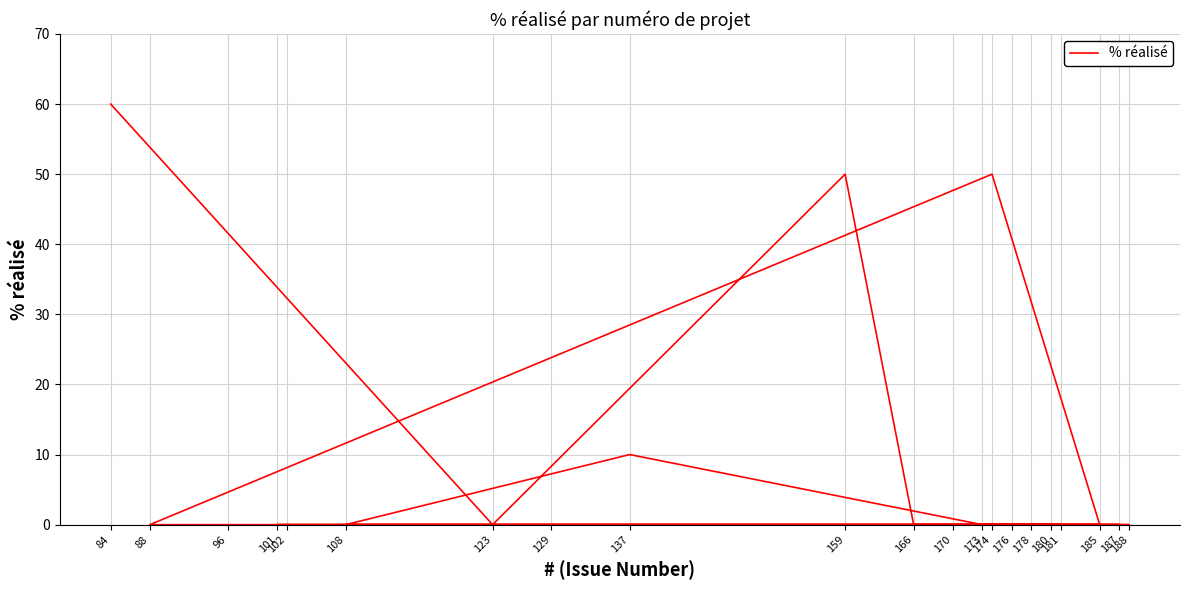

List the labels in order of value, largest first.

84, 174, 159, 137, 181, 180, 176, 178, 129, 101, 188, 173, 108, 187, 102, 96, 88, 185, 170, 166, 123